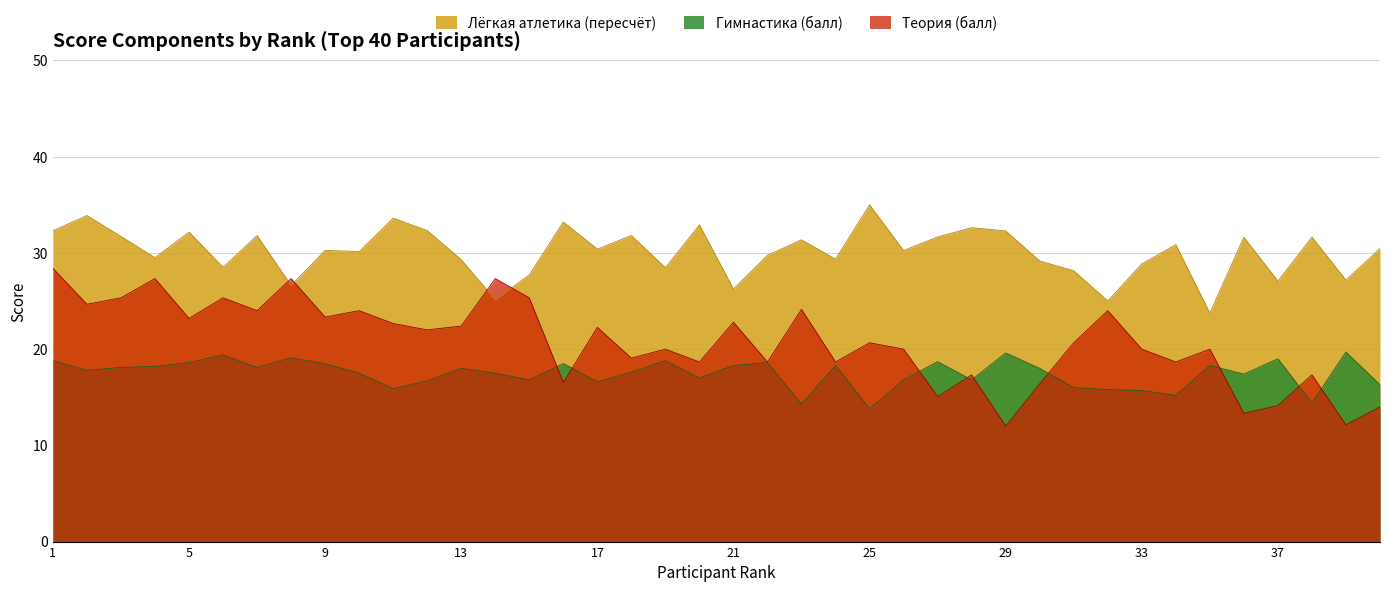

How many times do Теория (балл) and Лёгкая атлетика (пересчёт) cross each other?

4